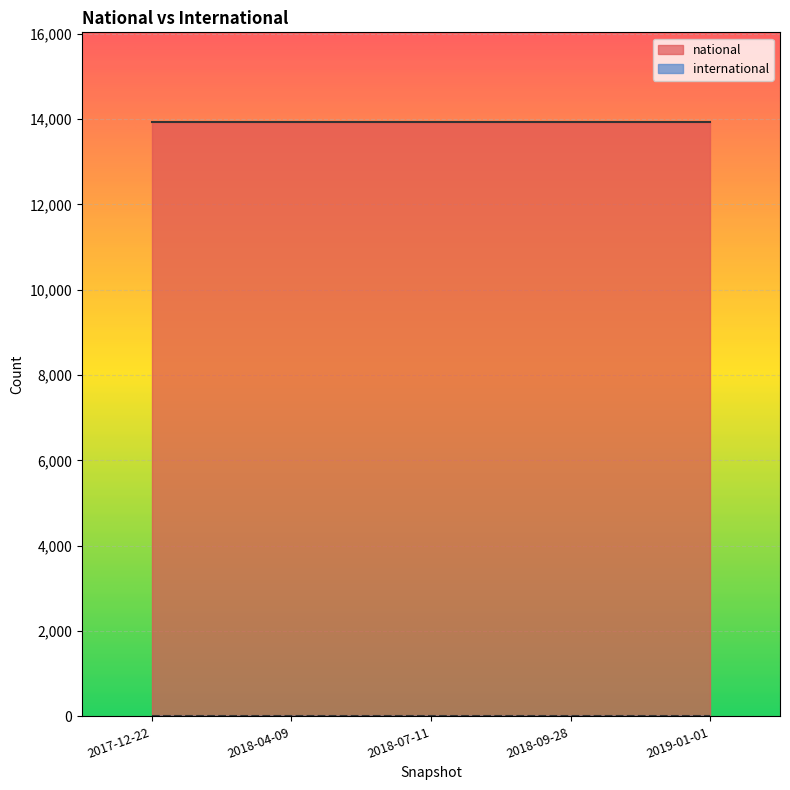

Is it true that national equals 3699 at 2017-12-22?

False